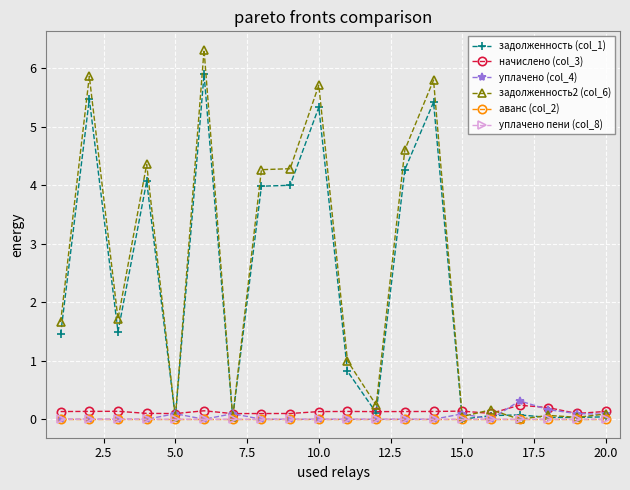

Which series has the widest spread of values?

задолженность2 (col_6)